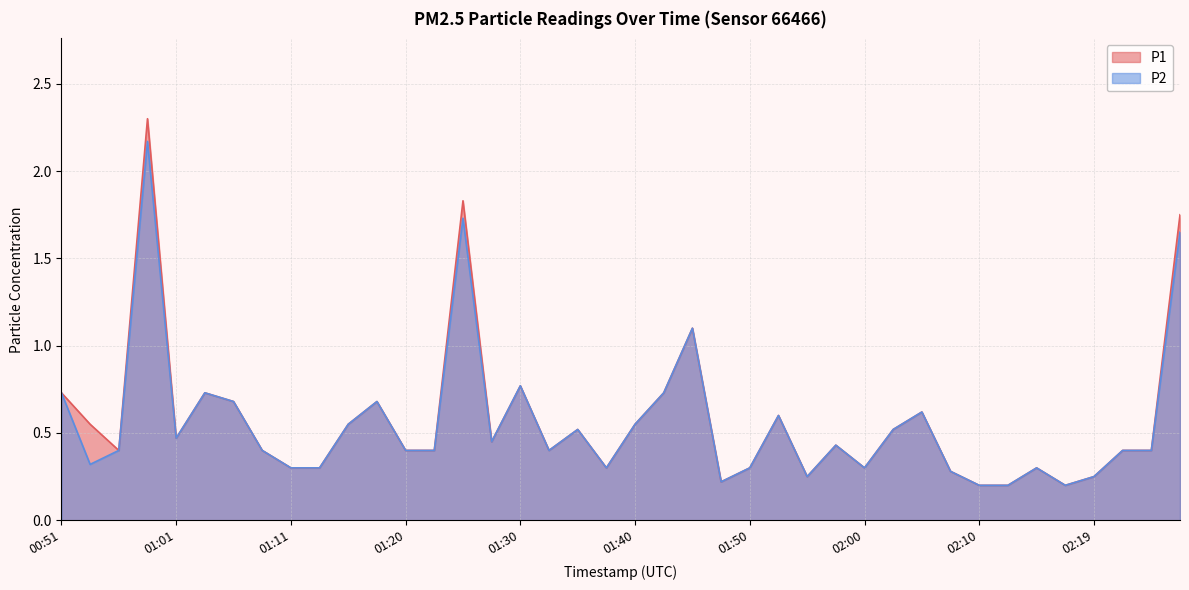

Is the value of P1 at 01:20 greater than the value of P2 at 01:20?

No